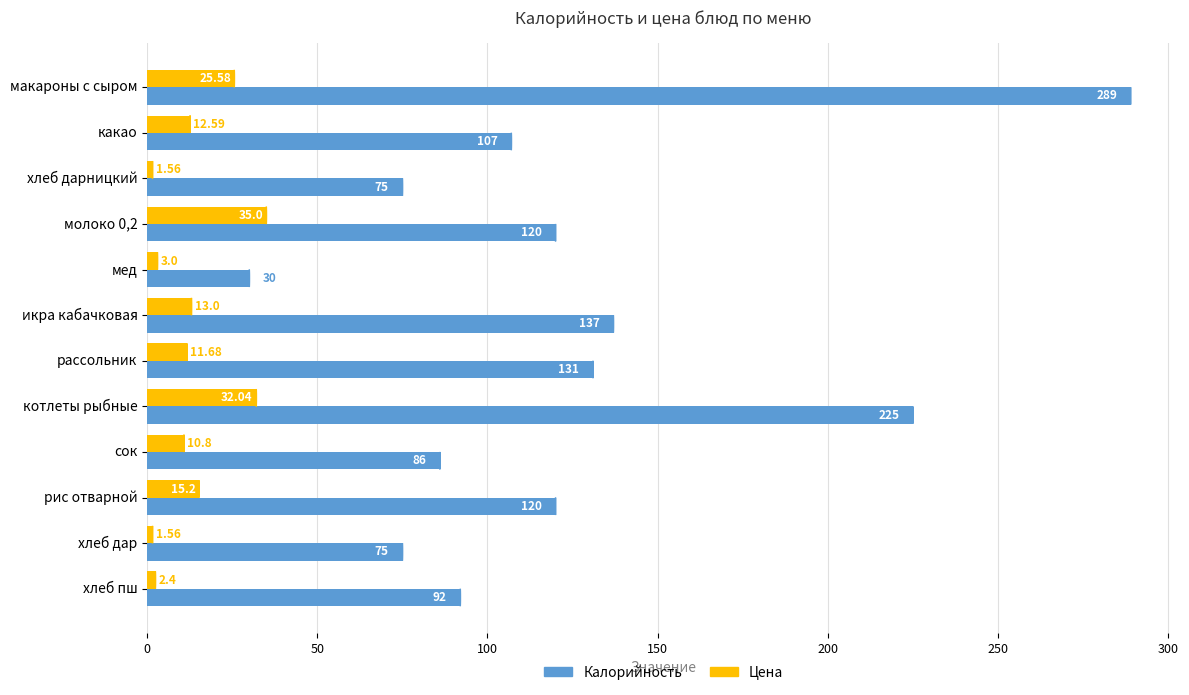

What is the difference between the maximum and minimum values in the Цена series?

33.4